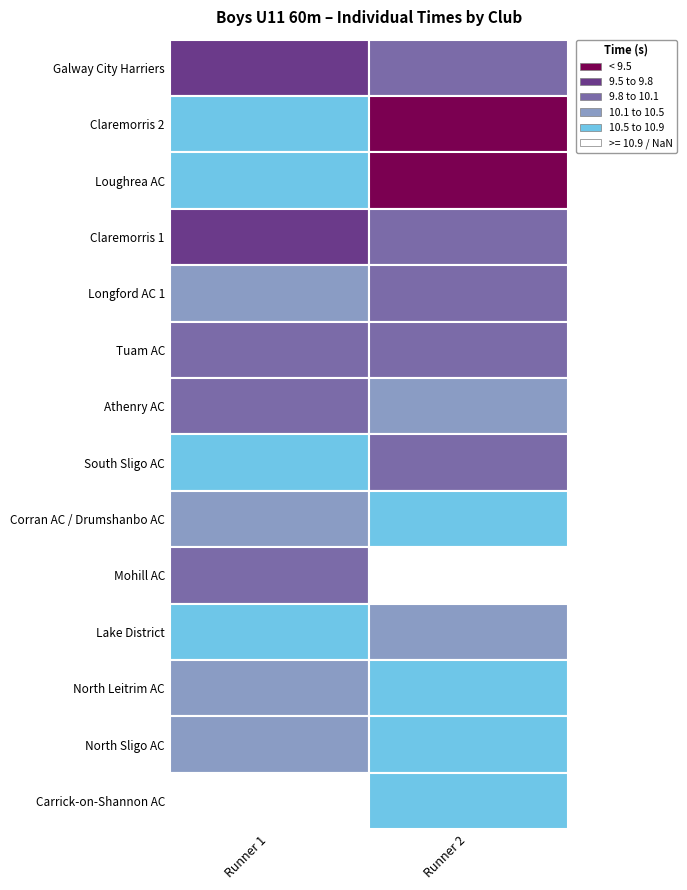

Which series has the widest spread of values?

Loughrea AC